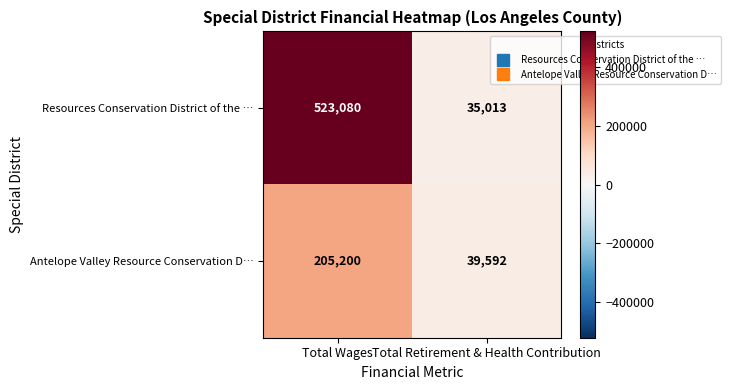

Reading left to right, transcribe all the data shown in this chart.

Resources Conservation District of the …: 523080	35013
Antelope Valley Resource Conservation D…: 205200	39592